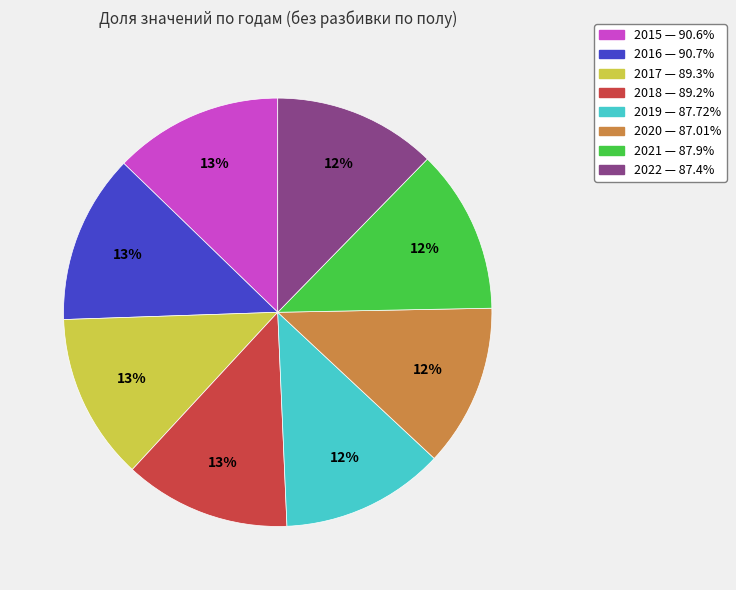

Does 2019 represent more than half of the total?

No